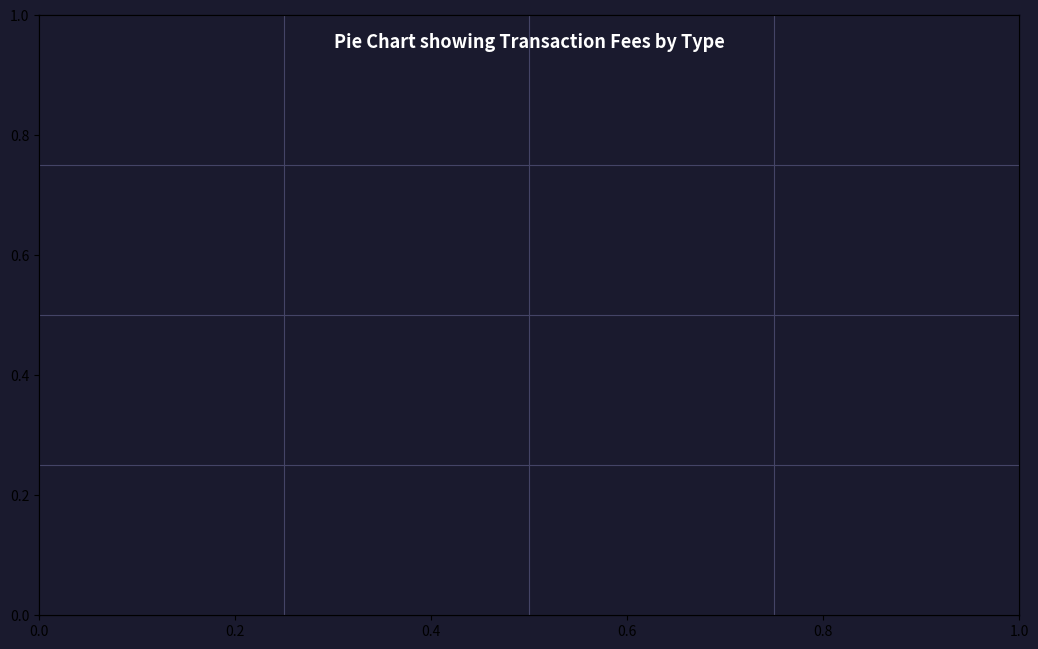

Is it true that Reward Recipient Assignment is 43% of the pie?

False